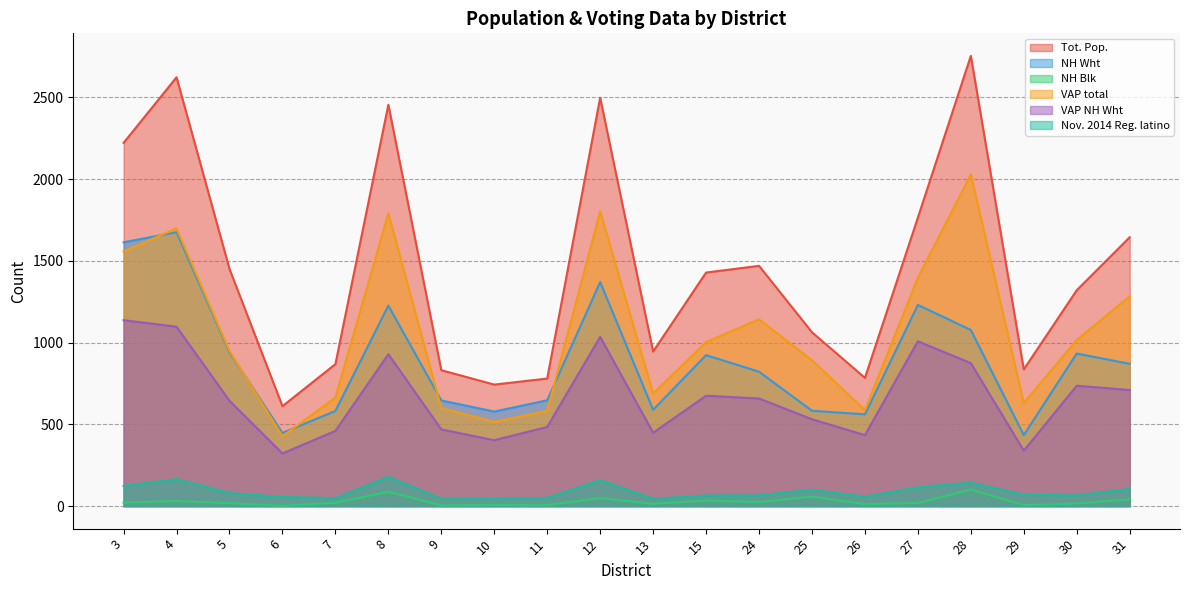

Reading right to left, extract all data points from this chart.

Tot. Pop.: 1644.0	1320.0	836.0	2753.0	1764.0	784.0	1063.0	1469.0	1428.0	945.0	2497.0	780.0	743.0	831.0	2454.0	868.0	611.0	1450.0	2622.0	2221.0
NH Wht: 870.0	933.0	434.0	1077.0	1230.0	561.0	583.0	822.0	923.0	589.0	1370.0	647.0	578.0	646.0	1226.0	582.0	447.0	940.0	1675.0	1613.0
NH Blk: 41.0	16.0	6.0	101.0	19.0	12.0	58.0	25.0	34.0	14.0	49.0	6.0	7.0	5.0	88.0	20.0	3.0	18.0	31.0	22.0
VAP total: 1283.0	1016.0	630.0	2028.0	1396.0	587.0	892.0	1142.0	1003.0	688.0	1803.0	582.0	515.0	599.0	1790.0	664.0	427.0	948.0	1698.0	1557.0
VAP NH Wht: 710.0	736.0	339.0	874.0	1008.0	434.0	531.0	658.0	675.0	449.0	1035.0	484.0	403.0	469.0	929.0	460.0	322.0	644.0	1097.0	1137.0
Nov. 2014 Reg. latino: 105.8	65.3	70.0	143.6	114.6	57.2	100.2	65.2	64.9	44.9	158.4	50.7	44.4	44.2	179.1	48.1	55.6	79.7	165.1	123.0